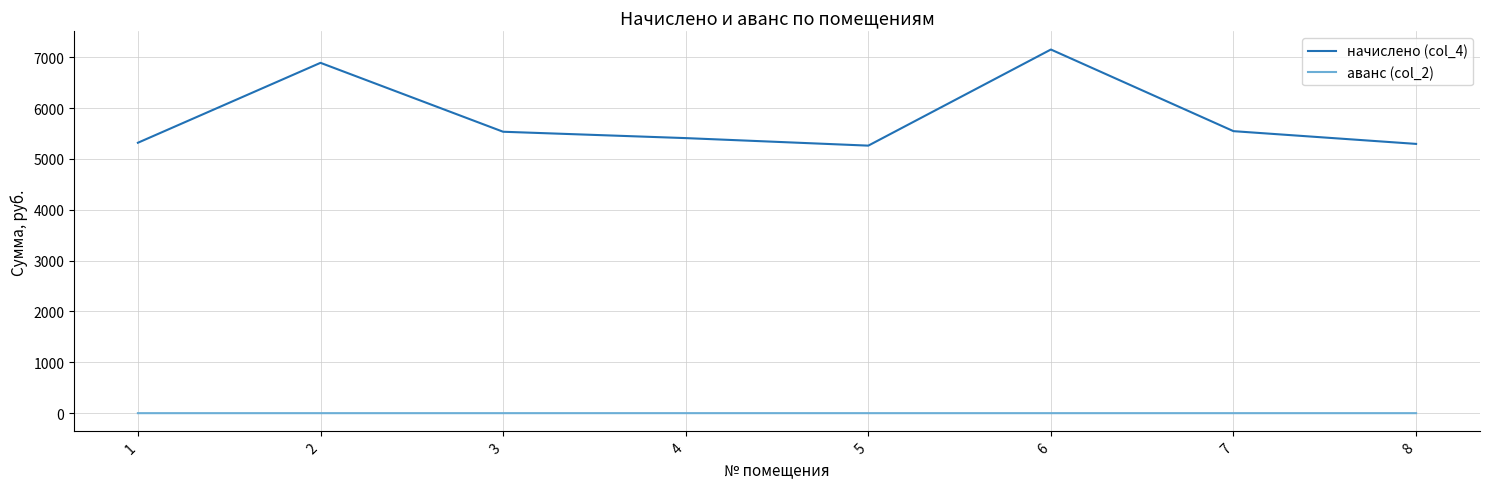

Which series changed the most between 2 and 4?

начислено (col_4)